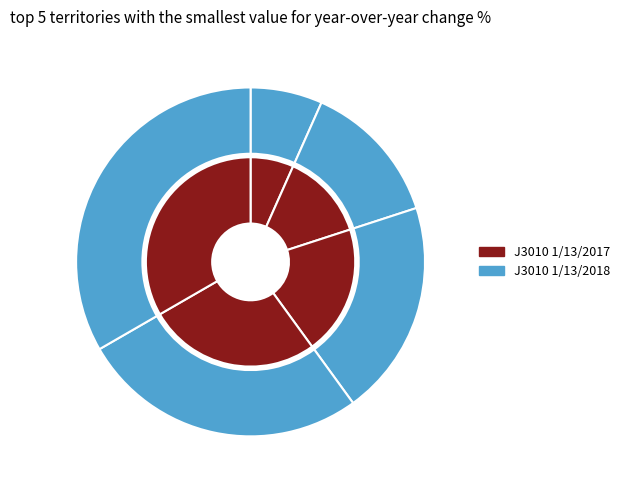

Between 24 and 25, which series saw the biggest shift?

J3010 1/13/2017